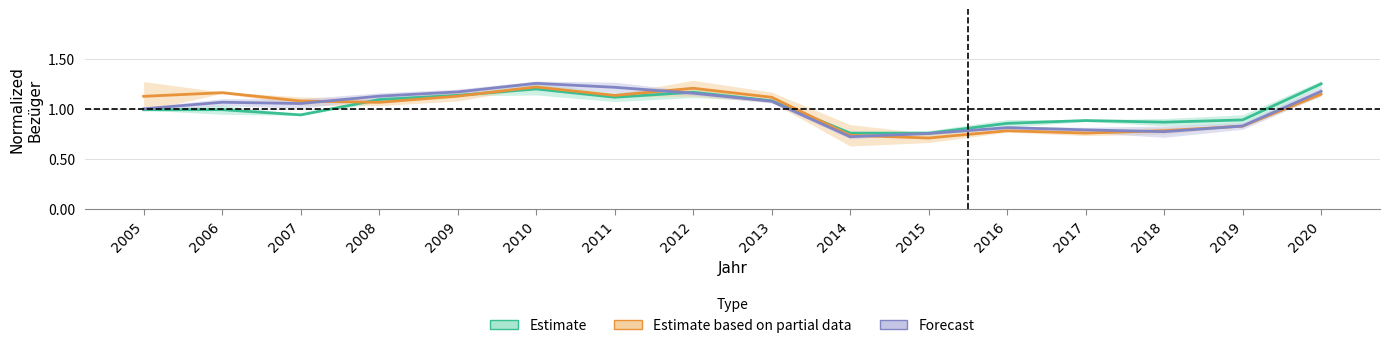

Reading right to left, what are all the values shown in this chart?

Estimate: 2020=1.3	2019=0.9	2018=0.9	2017=0.9	2016=0.9	2015=0.8	2014=0.8	2013=1.1	2012=1.2	2011=1.1	2010=1.2	2009=1.1	2008=1.1	2007=0.9	2006=1.0	2005=1.0
Estimate based on partial data: 2020=1.1	2019=0.8	2018=0.8	2017=0.8	2016=0.8	2015=0.7	2014=0.7	2013=1.1	2012=1.2	2011=1.1	2010=1.2	2009=1.1	2008=1.1	2007=1.1	2006=1.2	2005=1.1
Forecast: 2020=1.2	2019=0.8	2018=0.8	2017=0.8	2016=0.8	2015=0.8	2014=0.7	2013=1.1	2012=1.2	2011=1.2	2010=1.3	2009=1.2	2008=1.1	2007=1.1	2006=1.1	2005=1.0